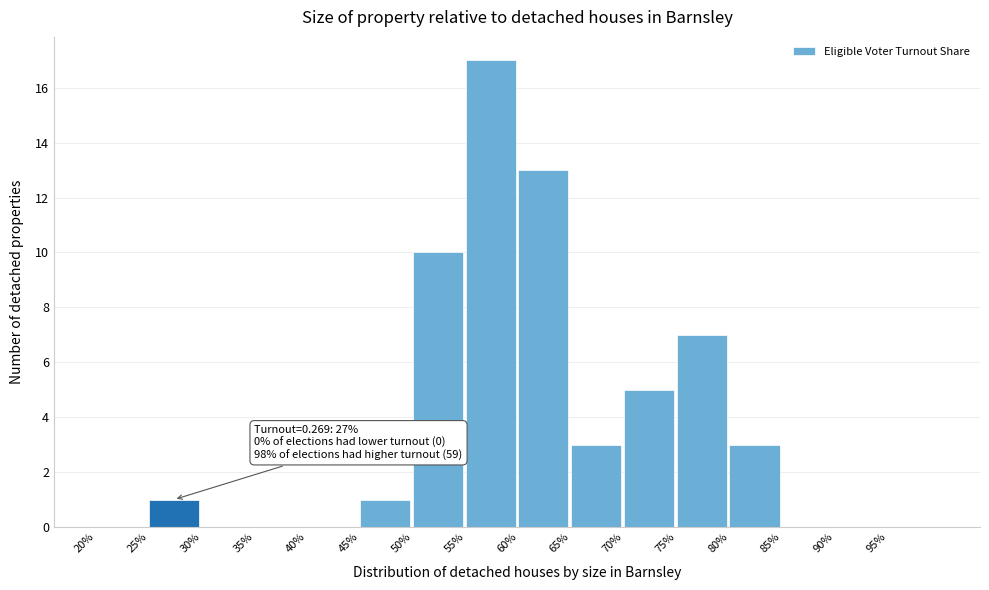

Read the value at 60%.

13